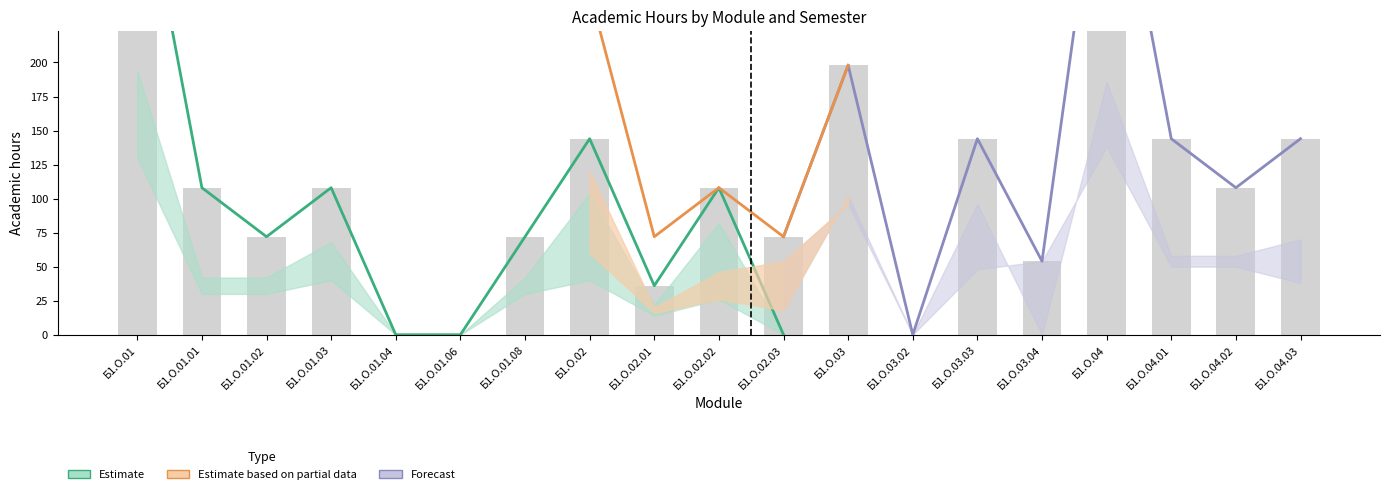

Is it true that Estimate (Всего С2) equals 72 at Б1.О.01.02?

True